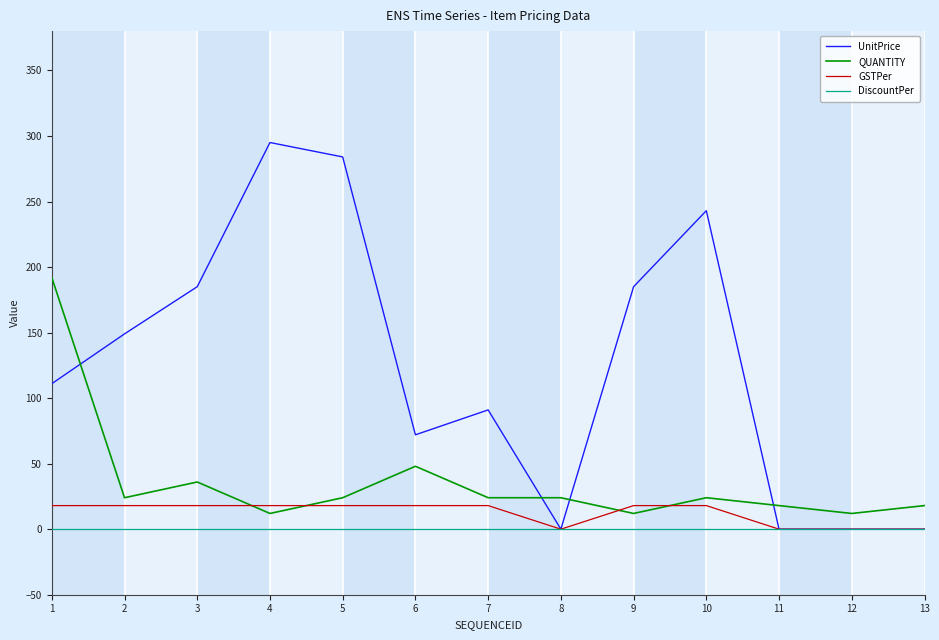

What is the average value of the QUANTITY series?

36